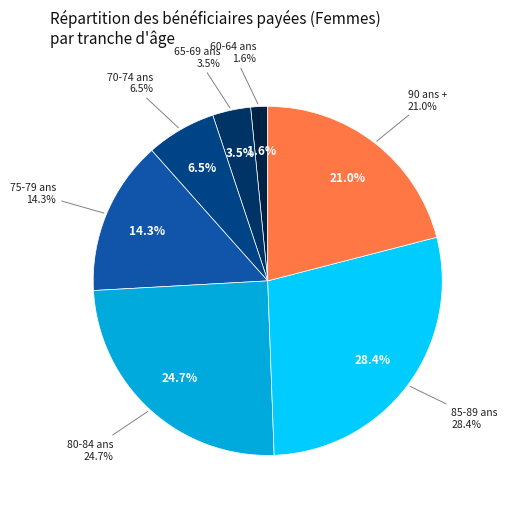

Which category has the smallest portion of the pie?

60-64 ans